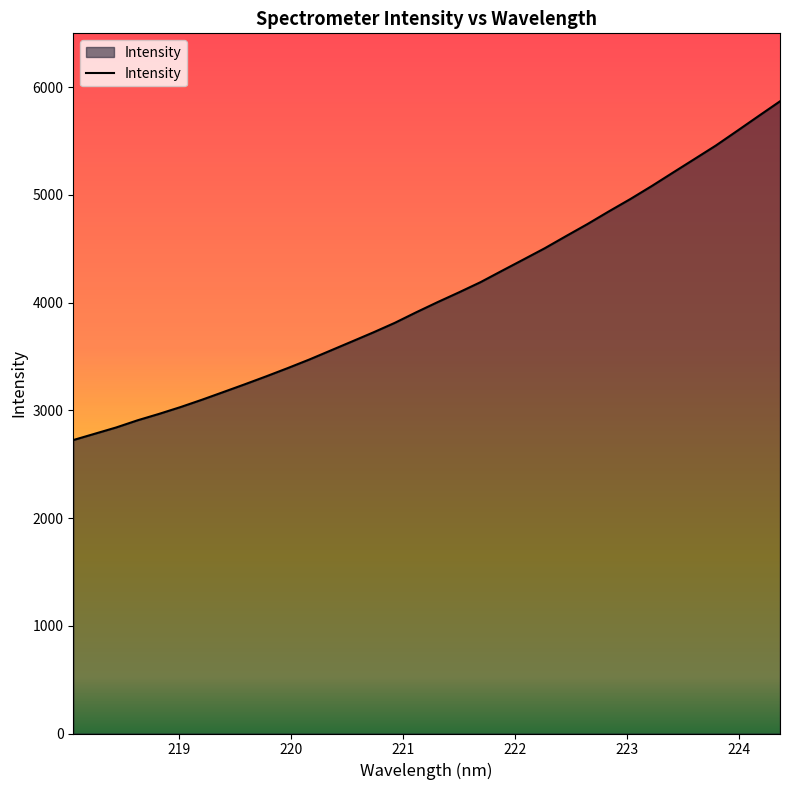

What is the greatest value displayed?

5869.0